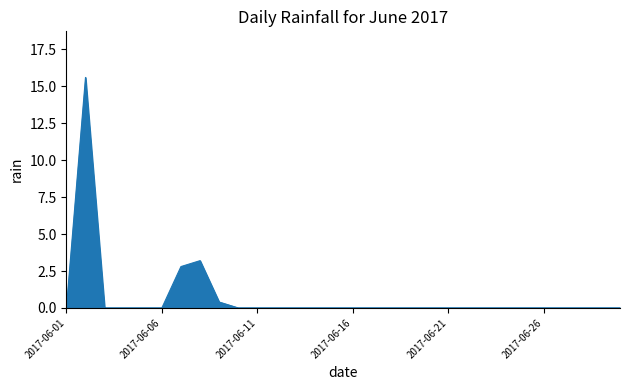

What is the average value?

0.7